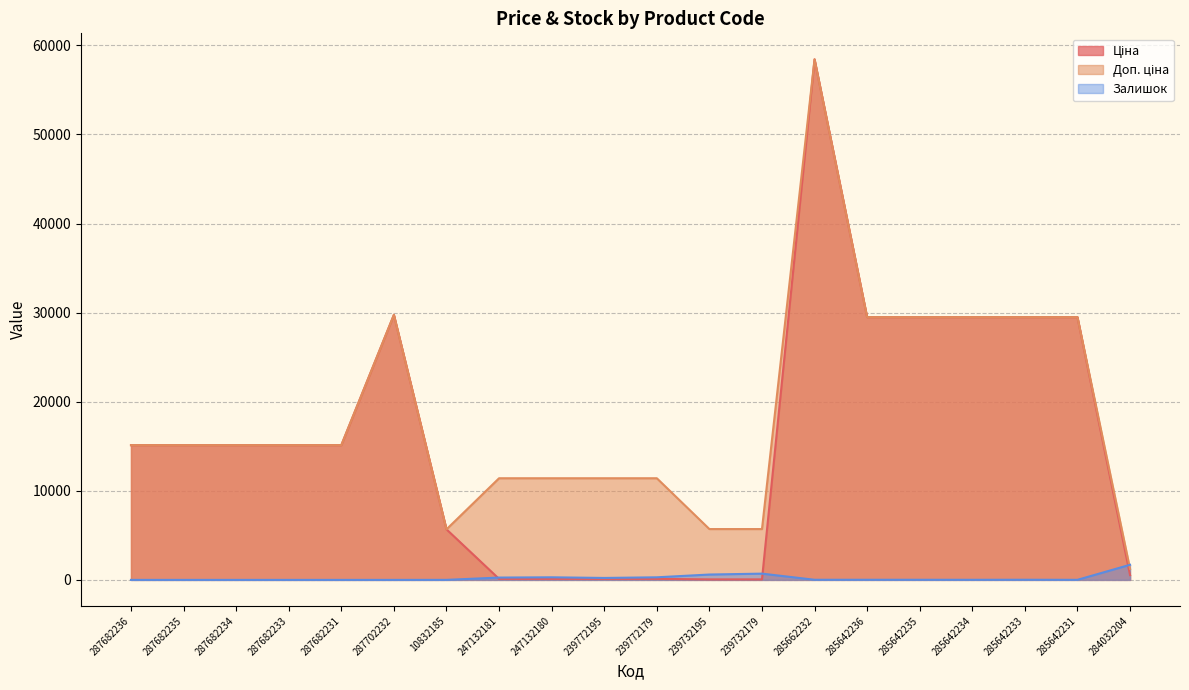

Reading right to left, transcribe all the data shown in this chart.

Ціна: 539.0	29491.5	29491.5	29491.5	29491.5	29491.5	58426.5	57.0	57.0	114.1	114.1	114.1	114.1	5673.8	29747.2	15120.0	15120.0	15120.0	15120.0	15120.0
Доп. ціна: 1235.4	29491.5	29491.5	29491.5	29491.5	29491.5	58426.5	5705.0	5705.0	11410.0	11410.0	11410.0	11410.0	5673.8	29747.2	15120.0	15120.0	15120.0	15120.0	15120.0
Залишок: 1697.0	7.0	16.0	10.0	13.0	14.0	14.0	702.0	601.0	290.0	218.0	290.0	260.0	3.0	0.0	0.0	0.0	0.0	0.0	0.0